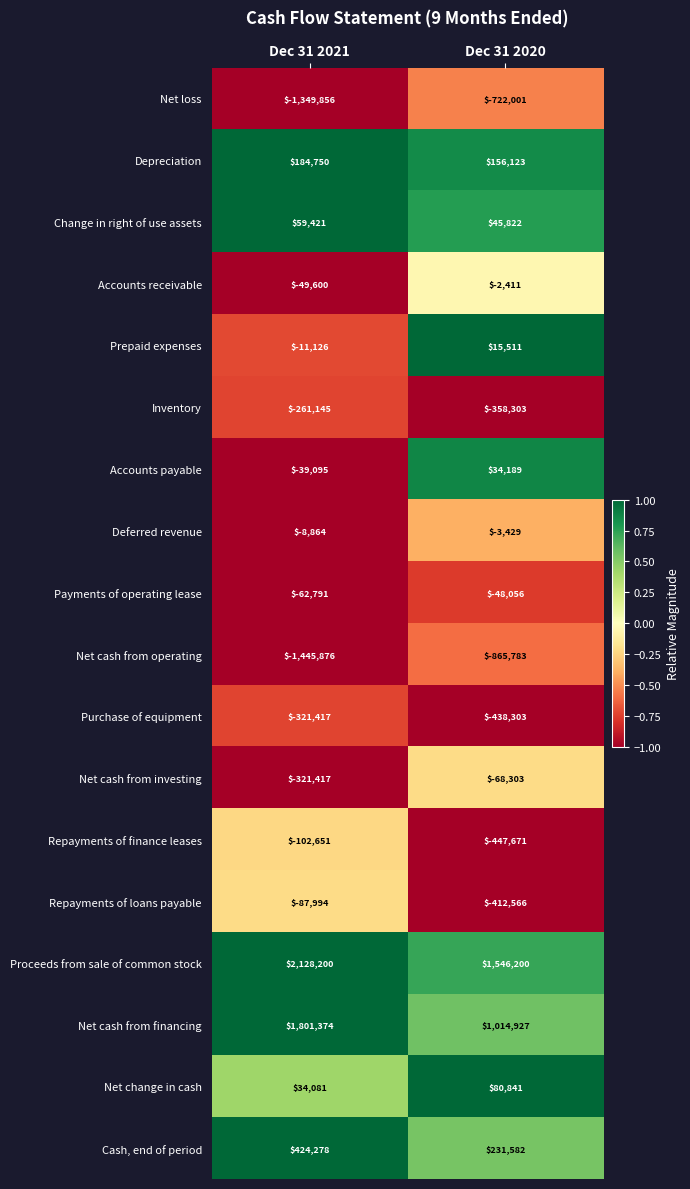

Which series has the largest range (max minus min)?

Net cash from financing